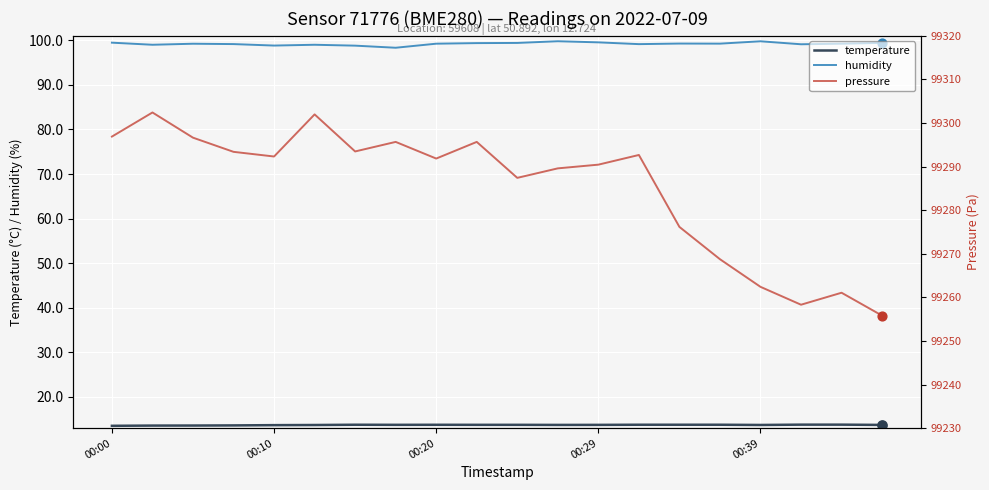

What is the total value across all series at 11?

99403.1